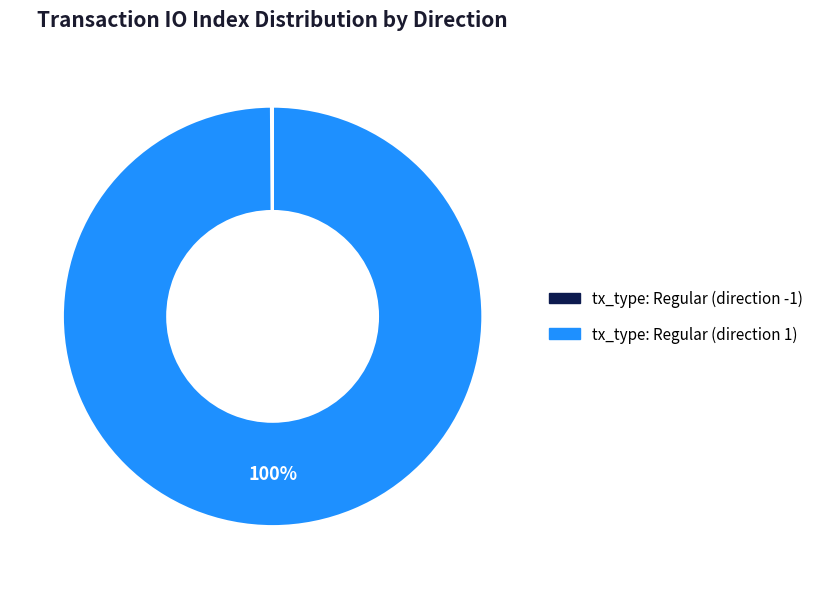

Does any single category account for the majority?

Yes